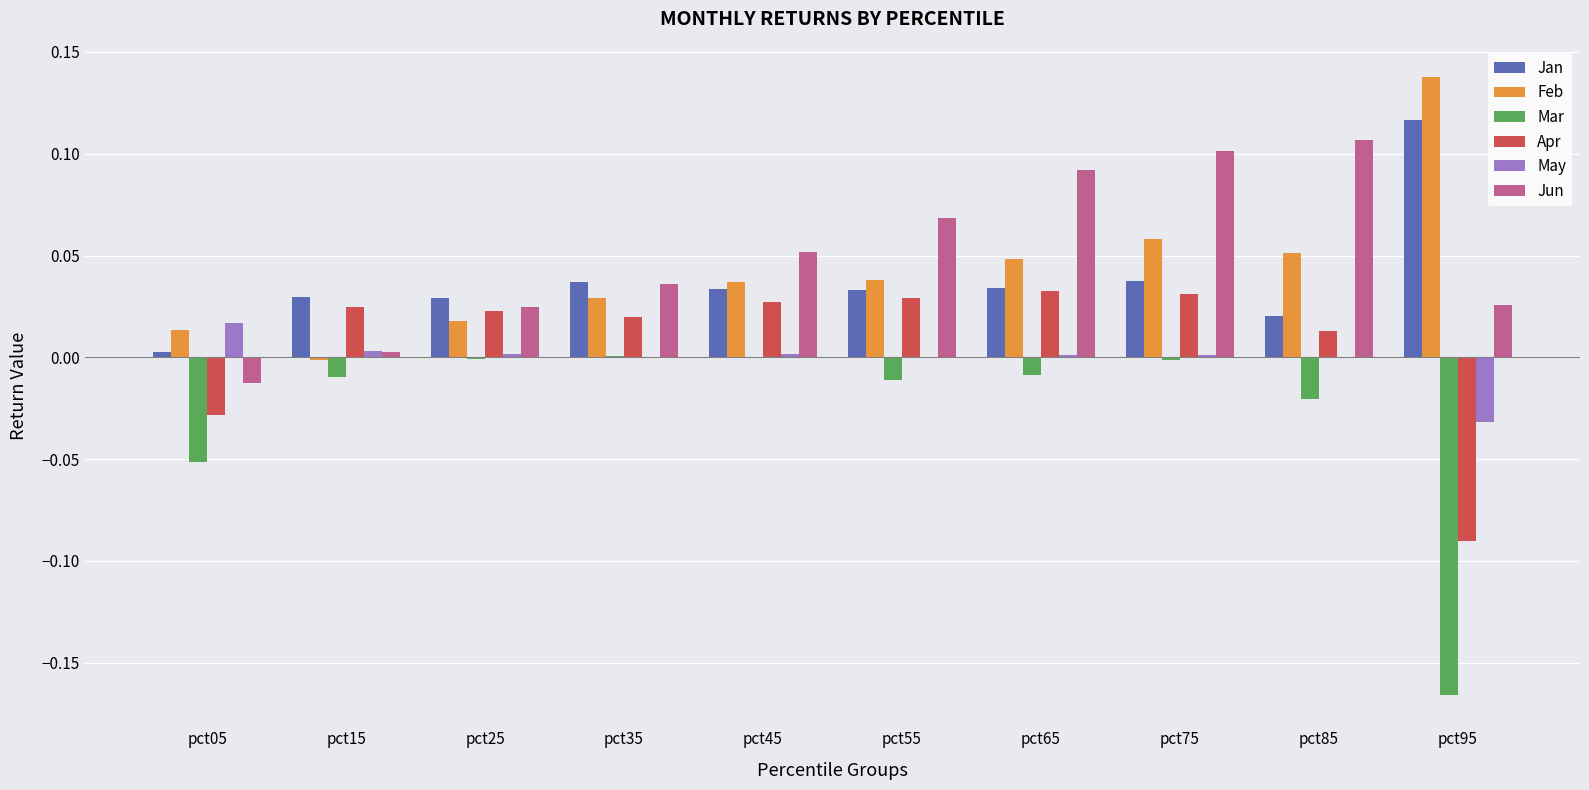

Is it true that Feb equals 0.1 at pct95?

True